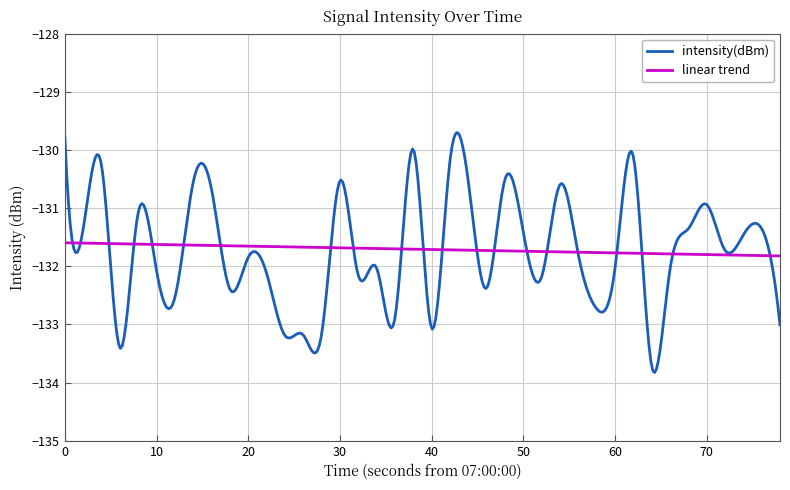

Which series has the largest range (max minus min)?

intensity(dBm)